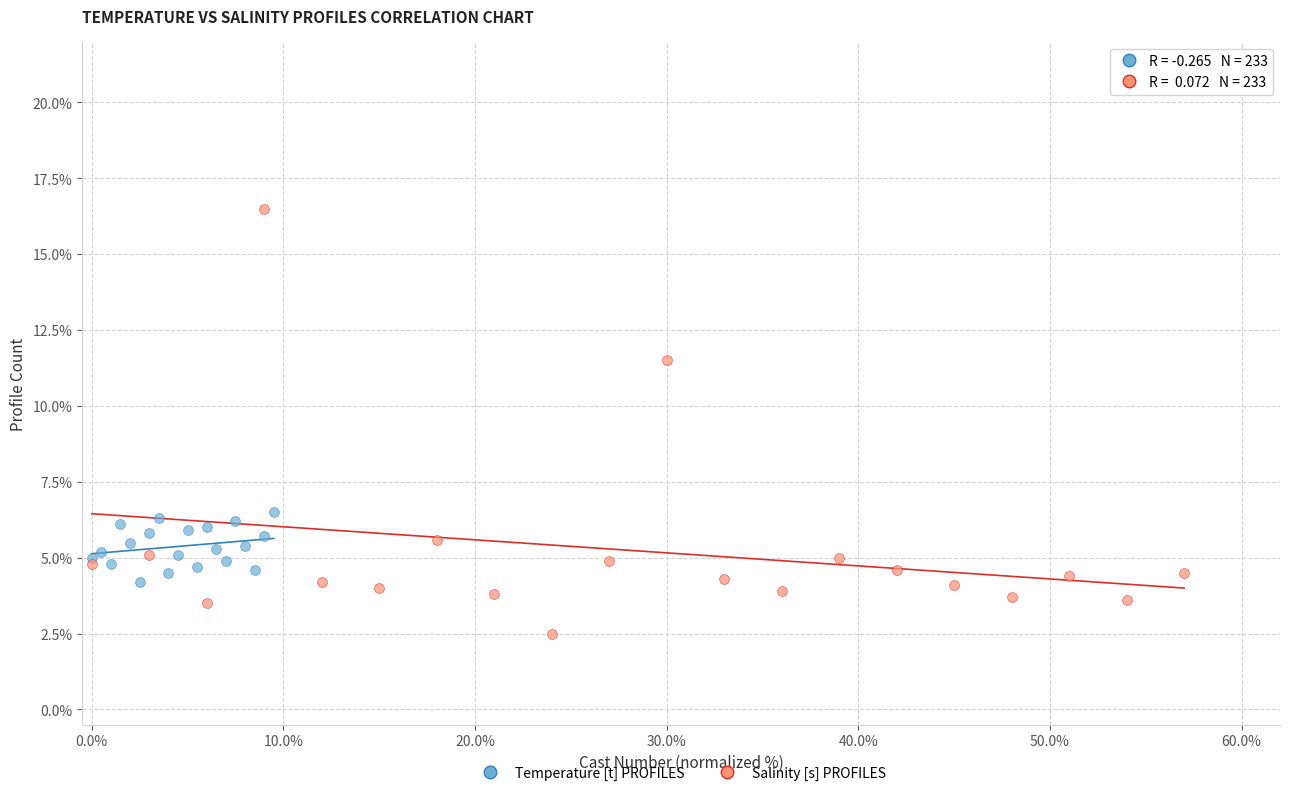

Which series contains the highest Y value?

Salinity [s] PROFILES